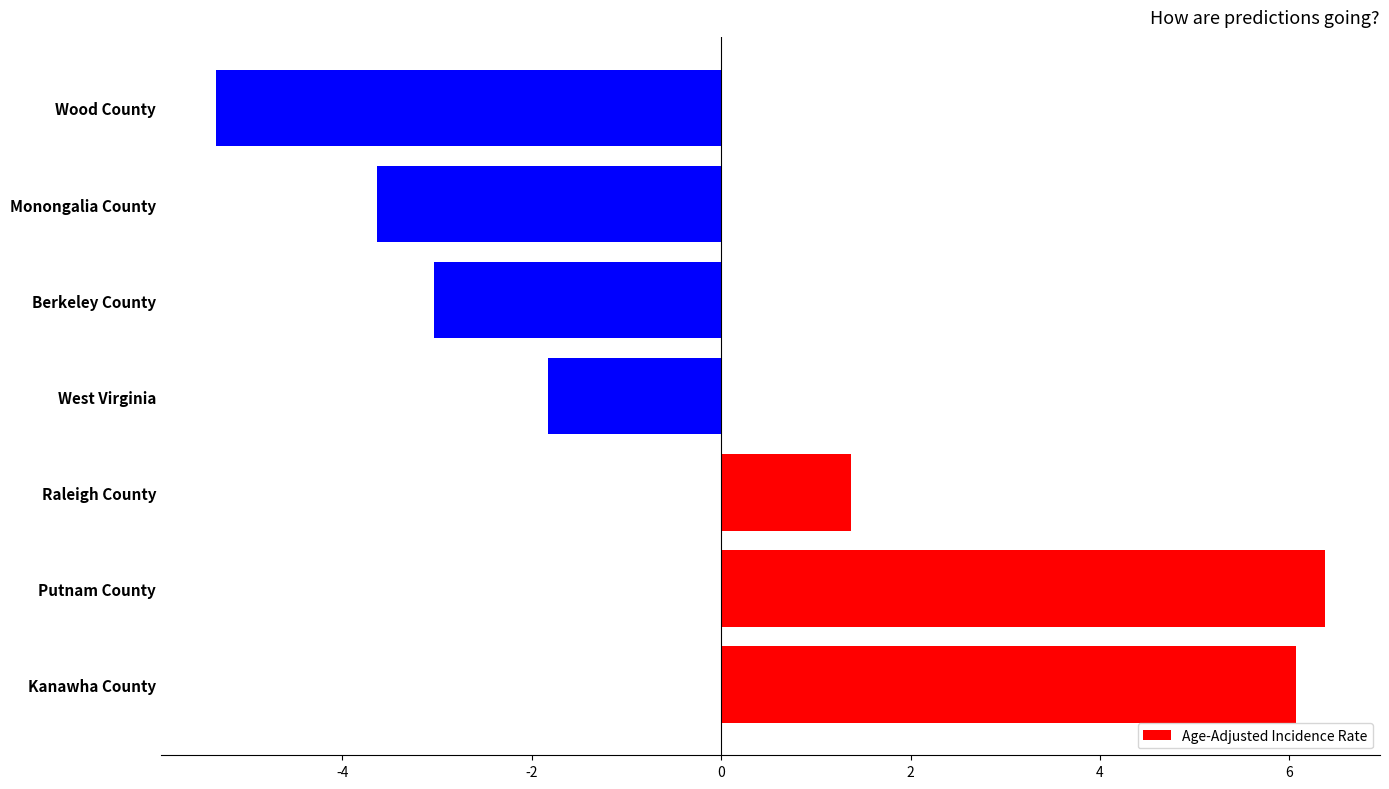

What is the difference between the values at Berkeley County and Monongalia County?

0.6